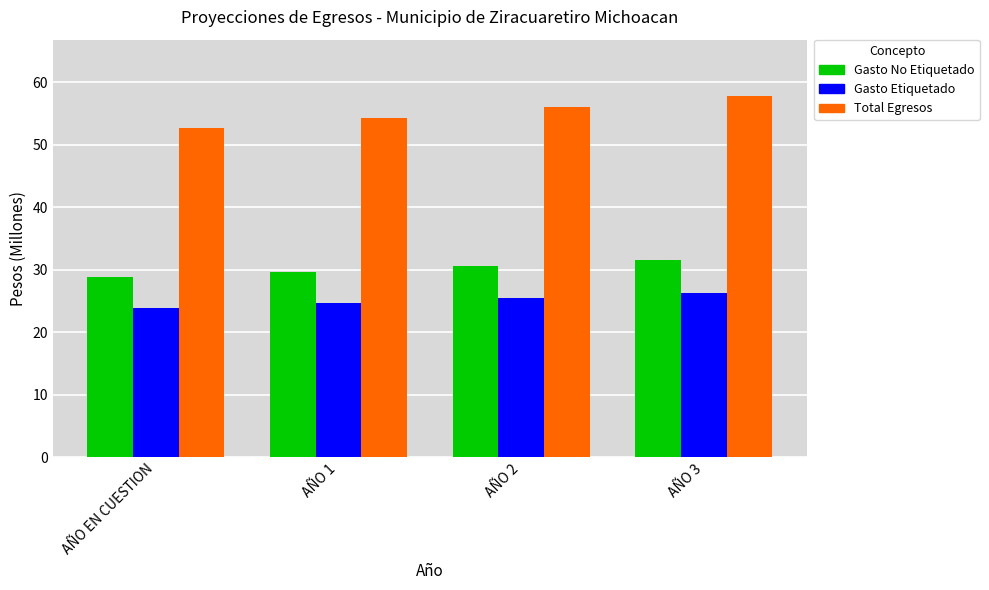

How many series are shown in this chart?

3